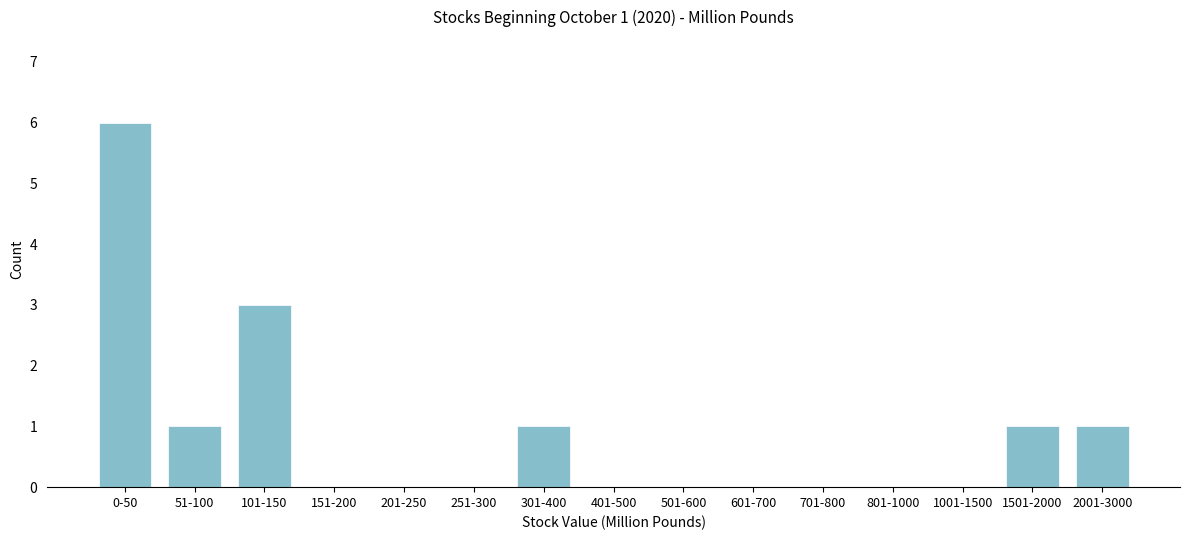

Reading left to right, extract all data points from this chart.

0-50=6	51-100=1	101-150=3	151-200=0	201-250=0	251-300=0	301-400=1	401-500=0	501-600=0	601-700=0	701-800=0	801-1000=0	1001-1500=0	1501-2000=1	2001-3000=1